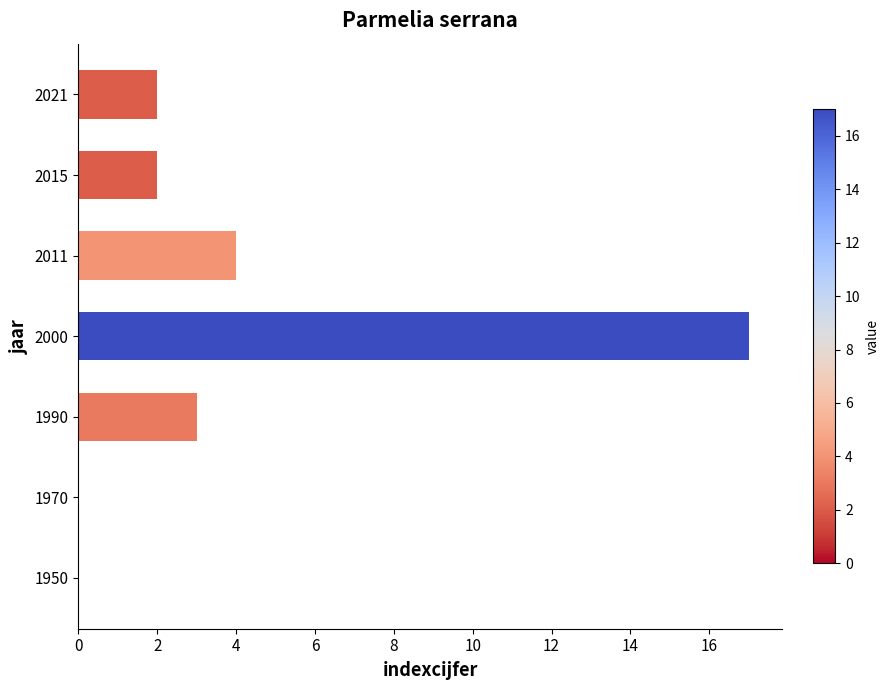

Is it true that the value at 2021 is 3?

False